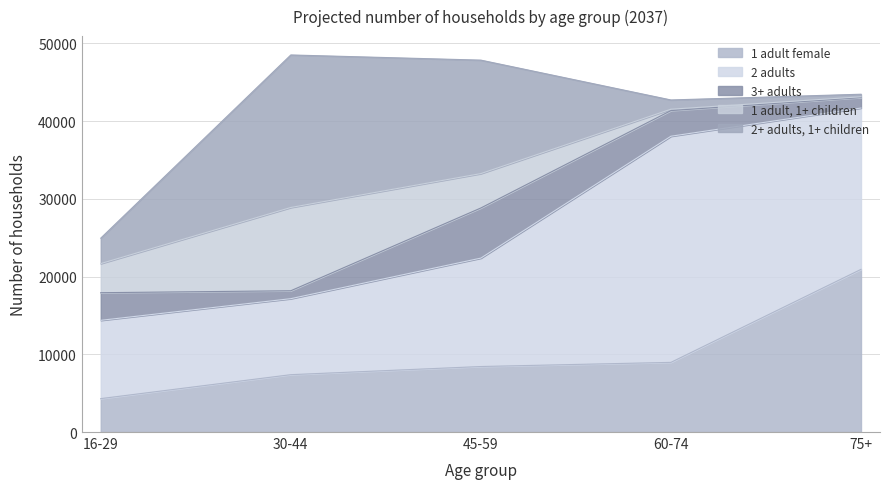

How many data points does each series have?

5